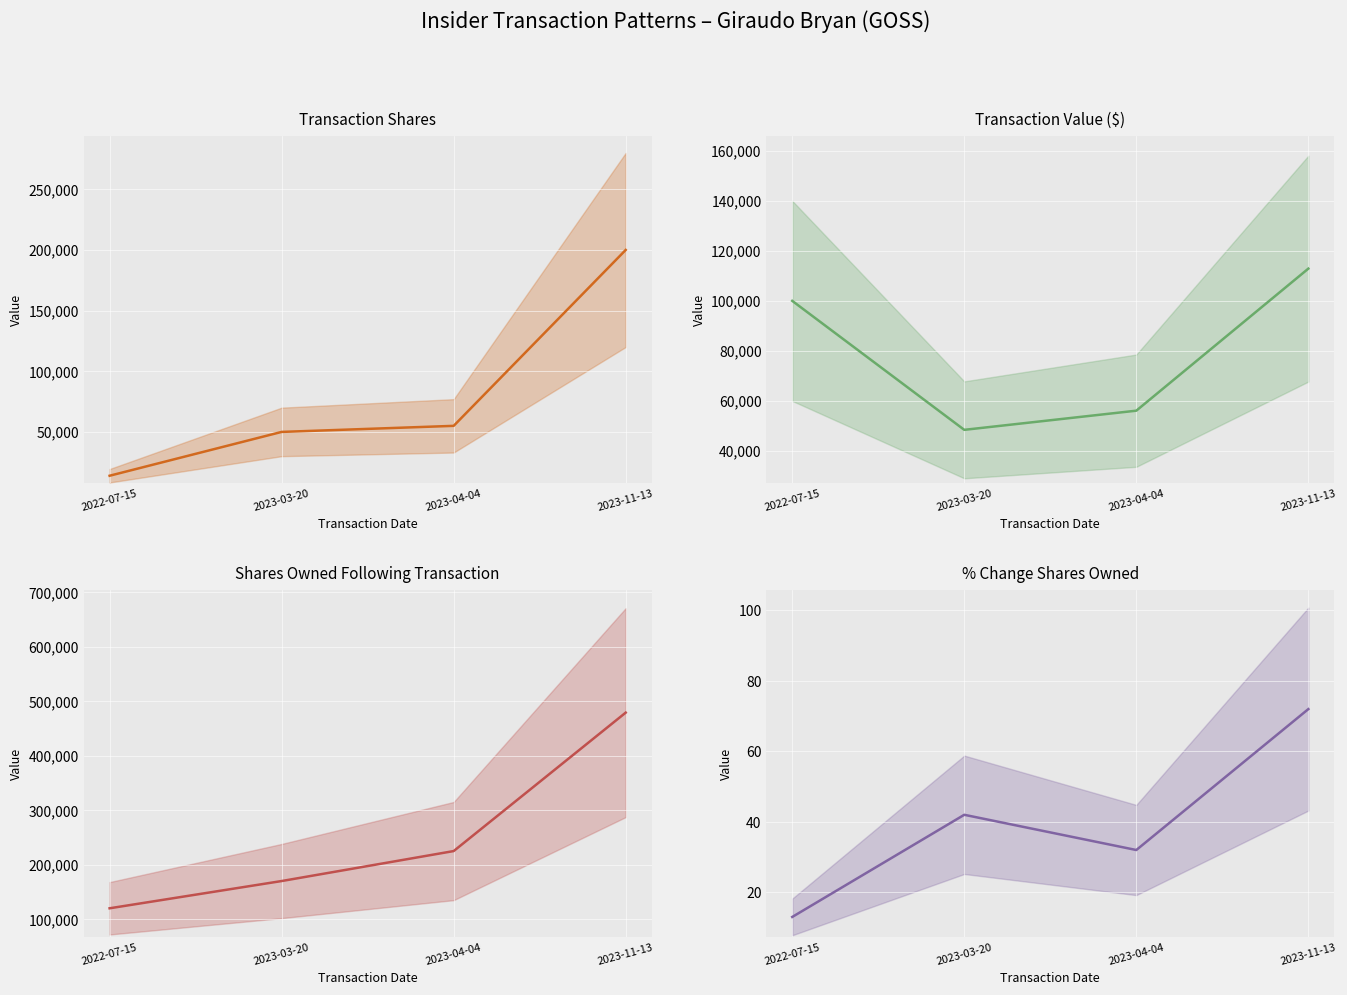

What is the difference between the highest and lowest values at 2023-04-04?

225125